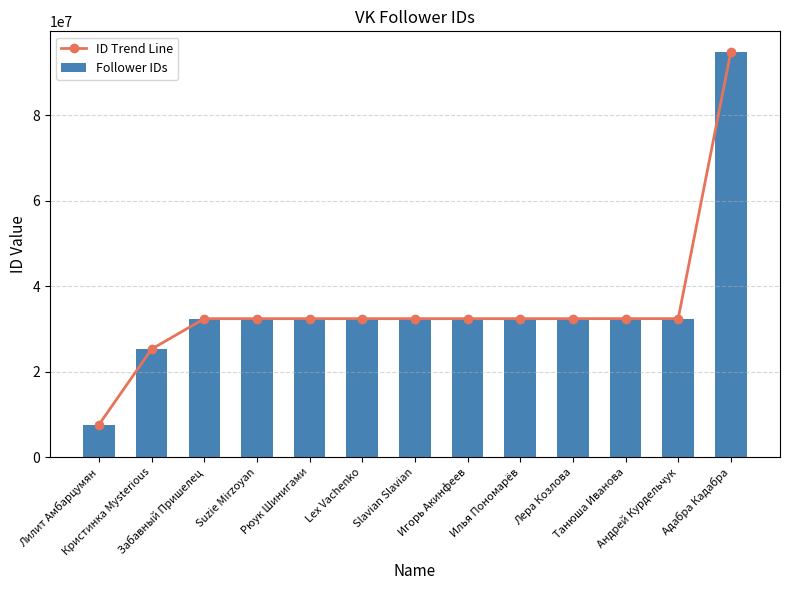

Count the number of categories in the chart.

13